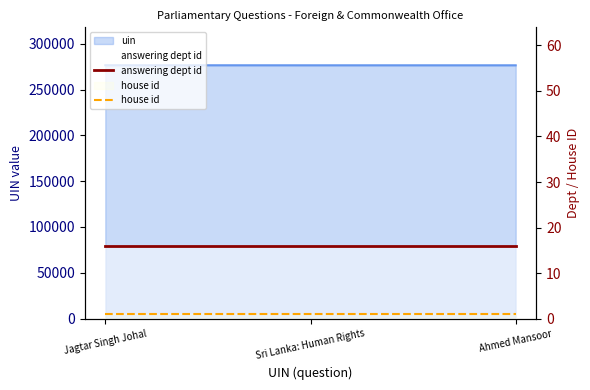

At which label is answering dept id closest to 16?

Jagtar Singh Johal